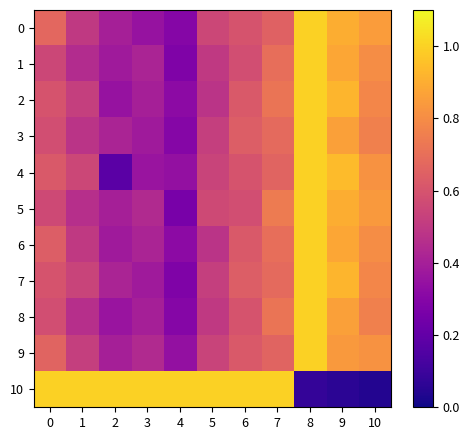

At how many categories does at least one series exceed 0?

11